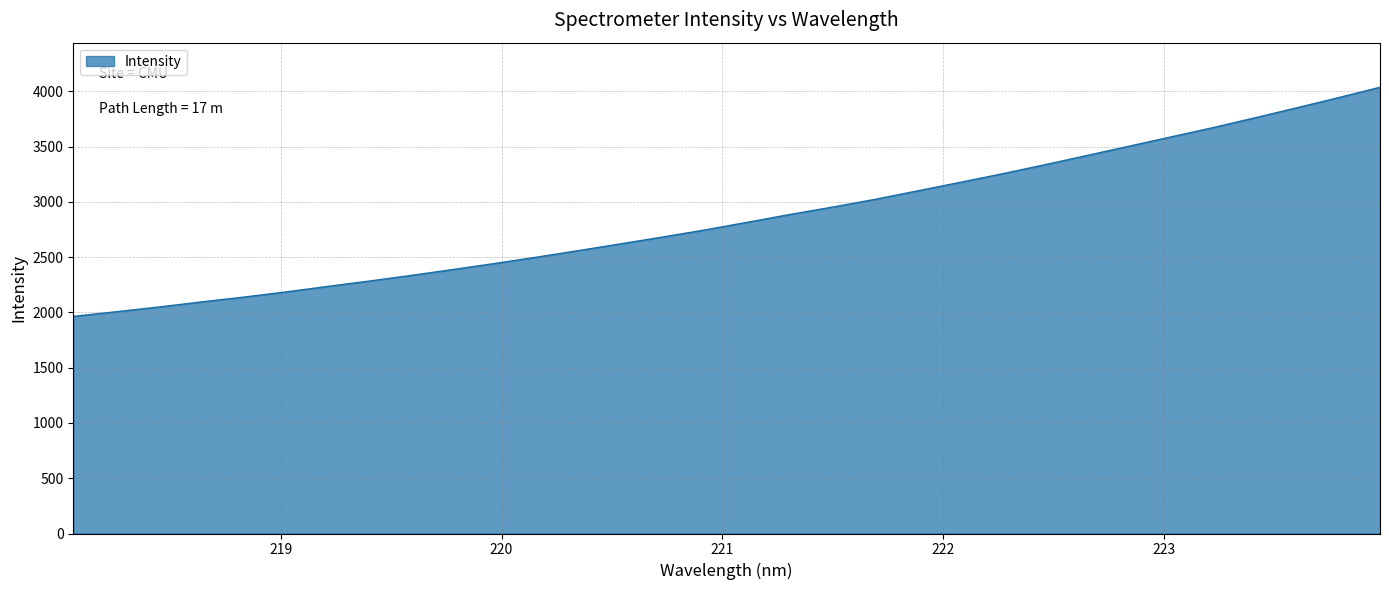

What is the difference between the maximum and minimum values?

2072.7